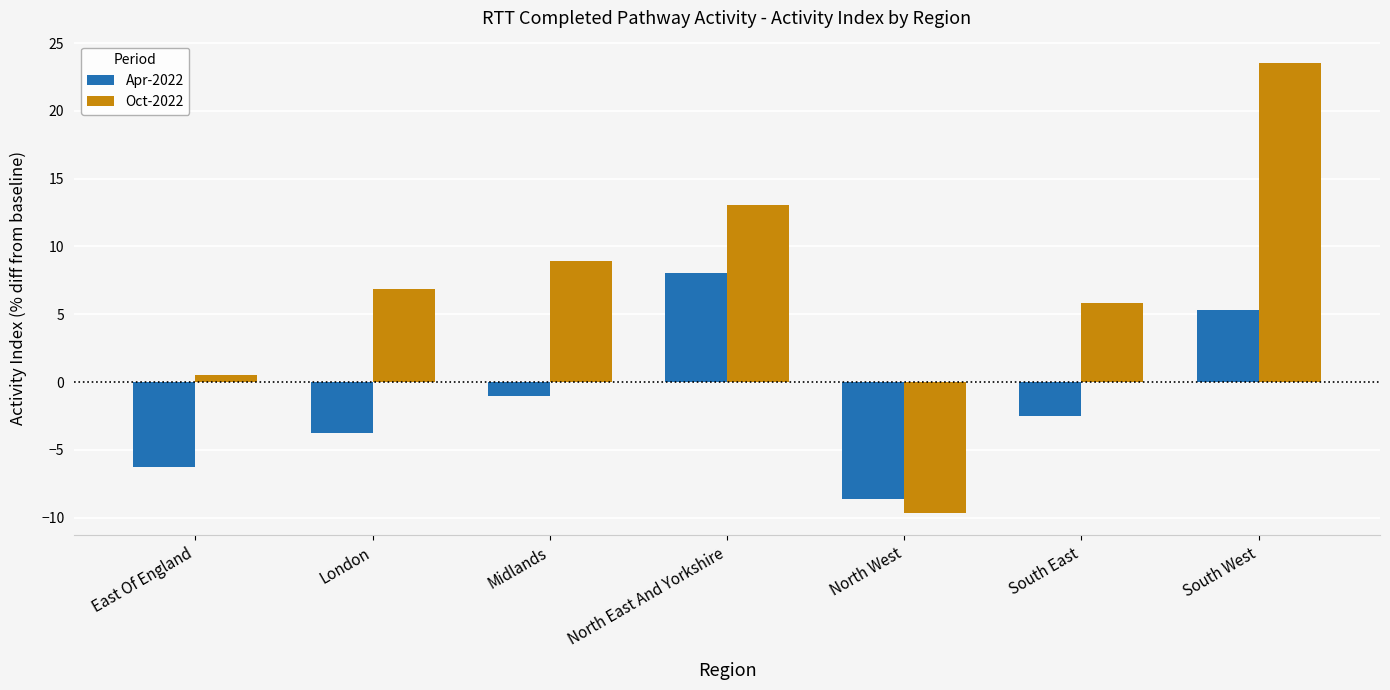

What is the difference between the maximum and minimum values in the Oct-2022 series?

33.2